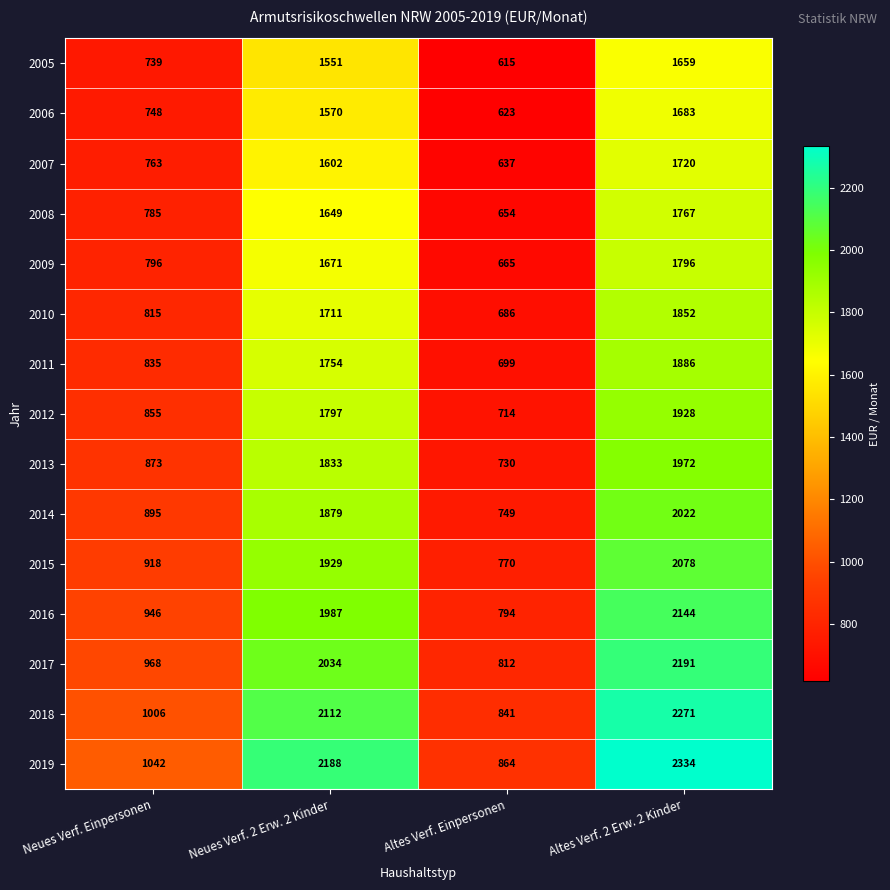

What is the difference between the second highest and second lowest values in the 2009 series?

875